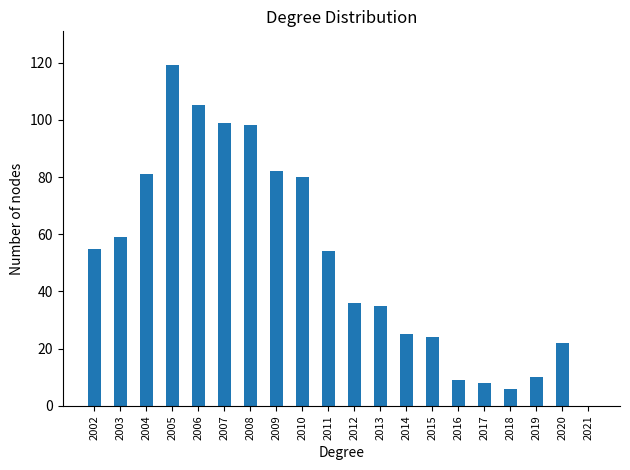

What is the change in value from 2005 to 2019?

-109